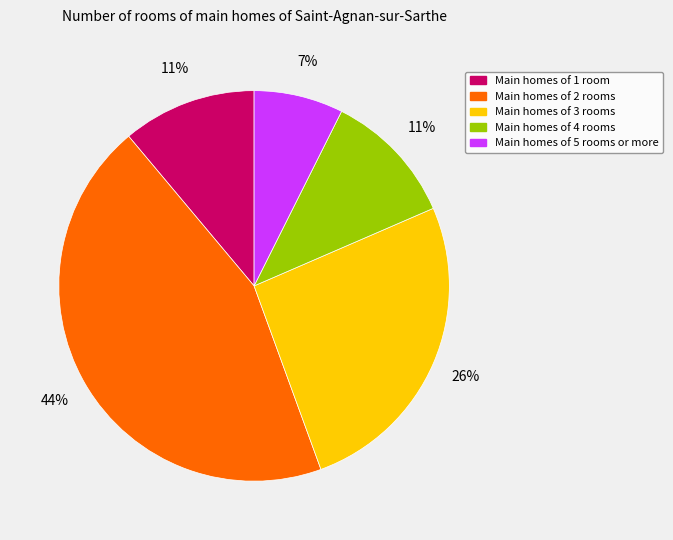

How many slices are in this pie chart?

5